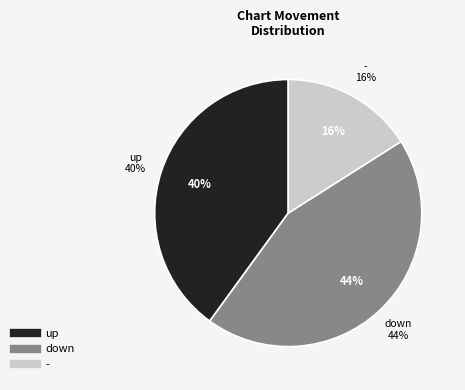

To the nearest percent, what is the difference between the largest and smallest slice percentages?

28%